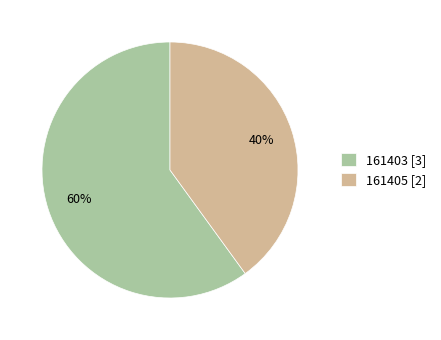

Rank the categories by value from highest to lowest.

161403, 161405